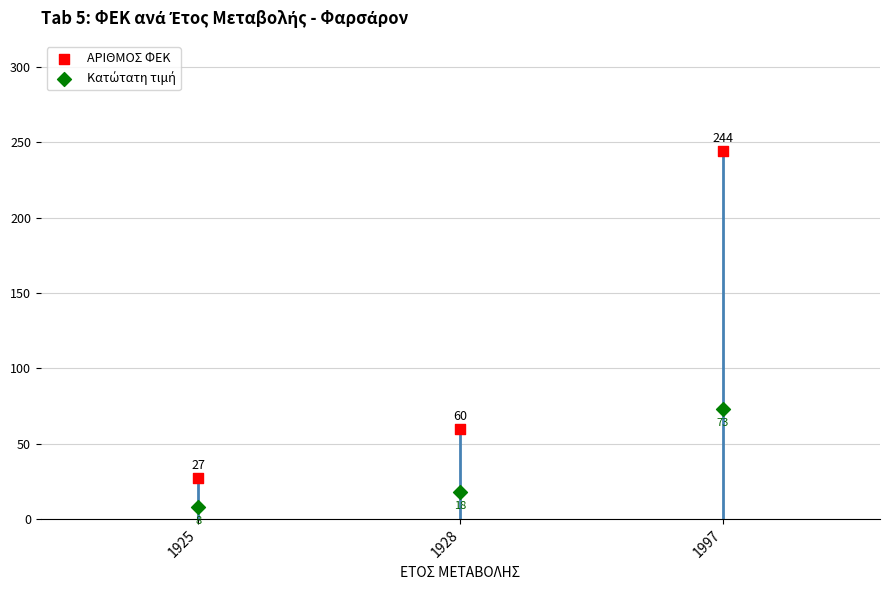

Across all series, what Y value is closest to 126?

73.2